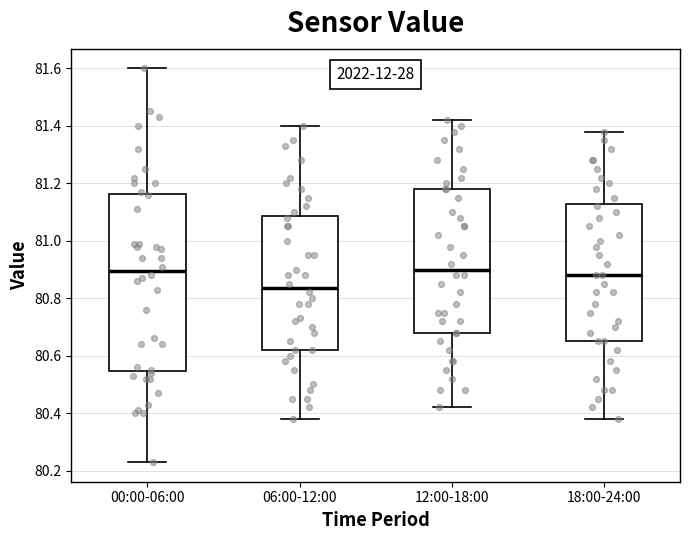

Reading left to right, read every box against the y-axis: the position of its median line, the range the box covers, and the ends of its whiskers. The values are not printed on the chart, so give them approximately, as read against the axis.

00:00-06:00: median 80.90, box 80.54 to 81.16, whiskers 80.24 to 81.60
06:00-12:00: median 80.84, box 80.62 to 81.08, whiskers 80.38 to 81.40
12:00-18:00: median 80.90, box 80.68 to 81.18, whiskers 80.42 to 81.42
18:00-24:00: median 80.88, box 80.66 to 81.12, whiskers 80.38 to 81.38